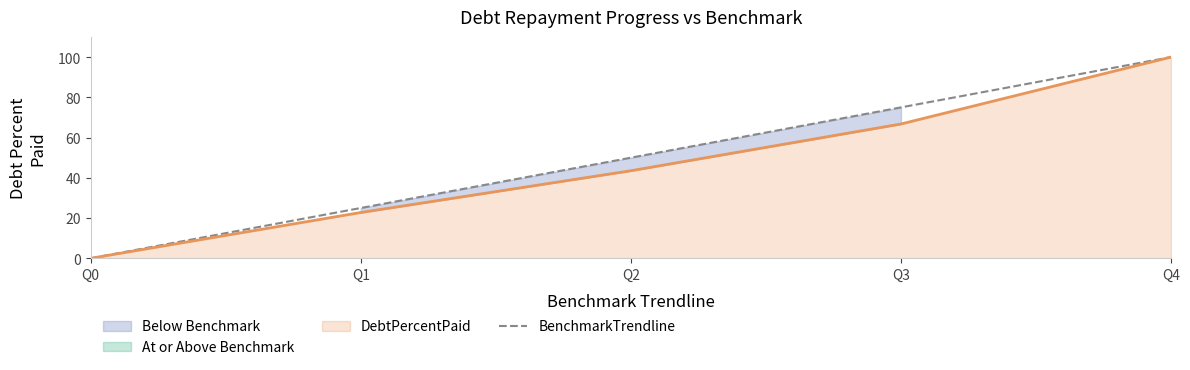

What is the difference between the values at Q4 and Q2?

50